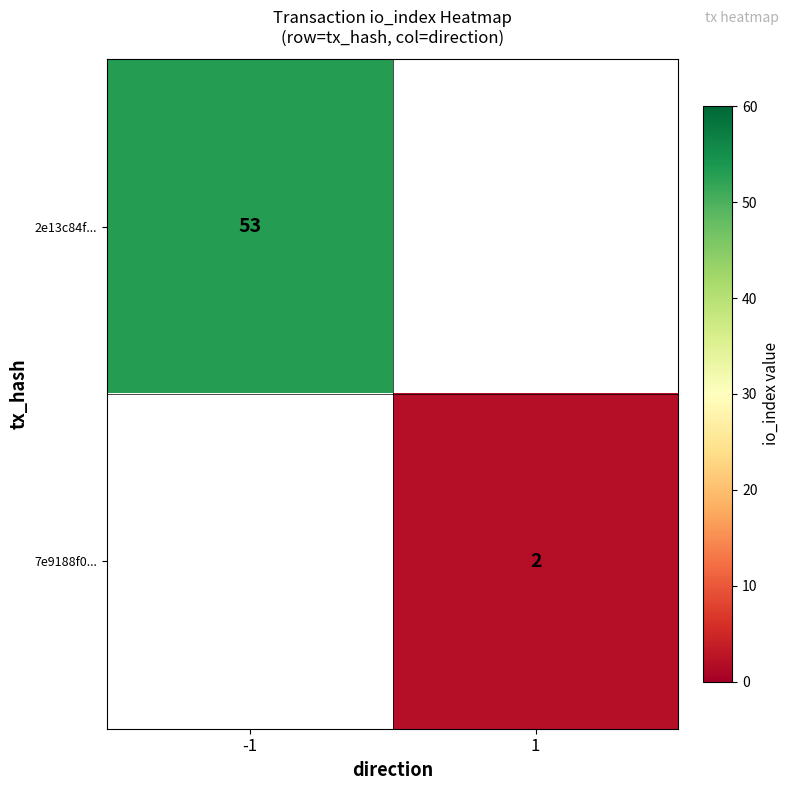

The 7e9188f0... series shows 2.8 at 1. True or false?

False